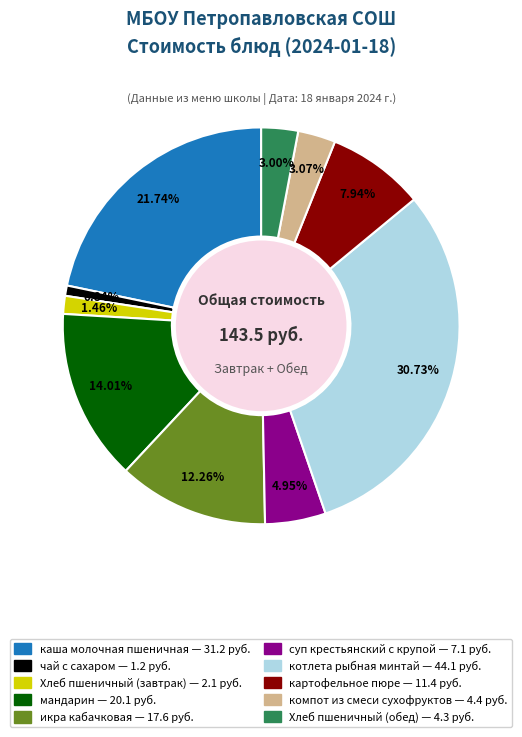

Between икра кабачковая and чай с сахаром, which is larger?

икра кабачковая